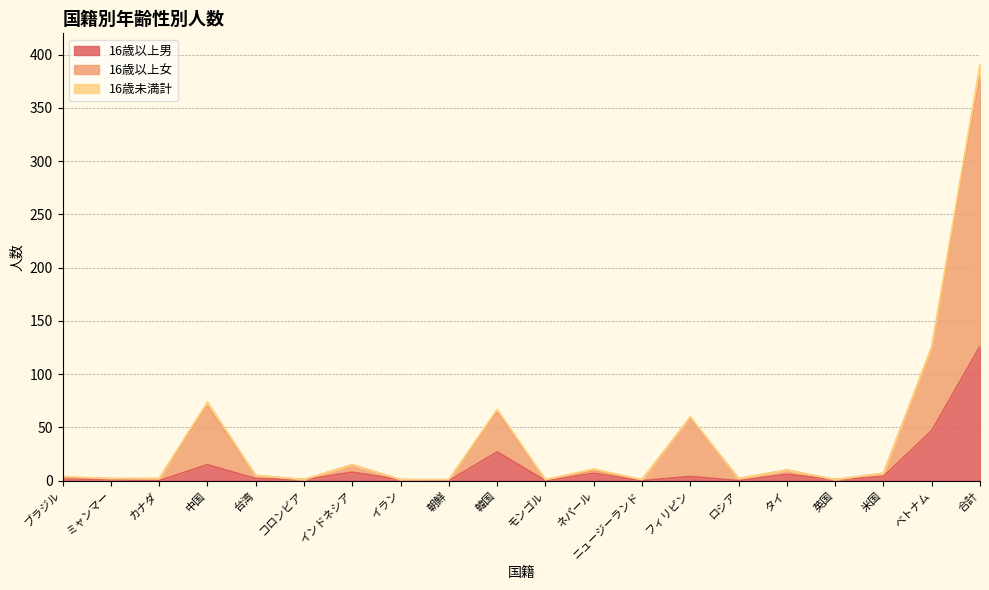

Which label corresponds to the smallest value in the chart?

カナダ